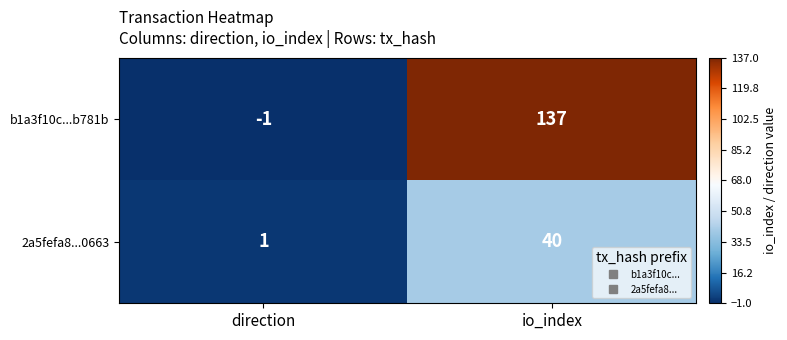

Which series has the largest range (max minus min)?

b1a3f10c...b781b